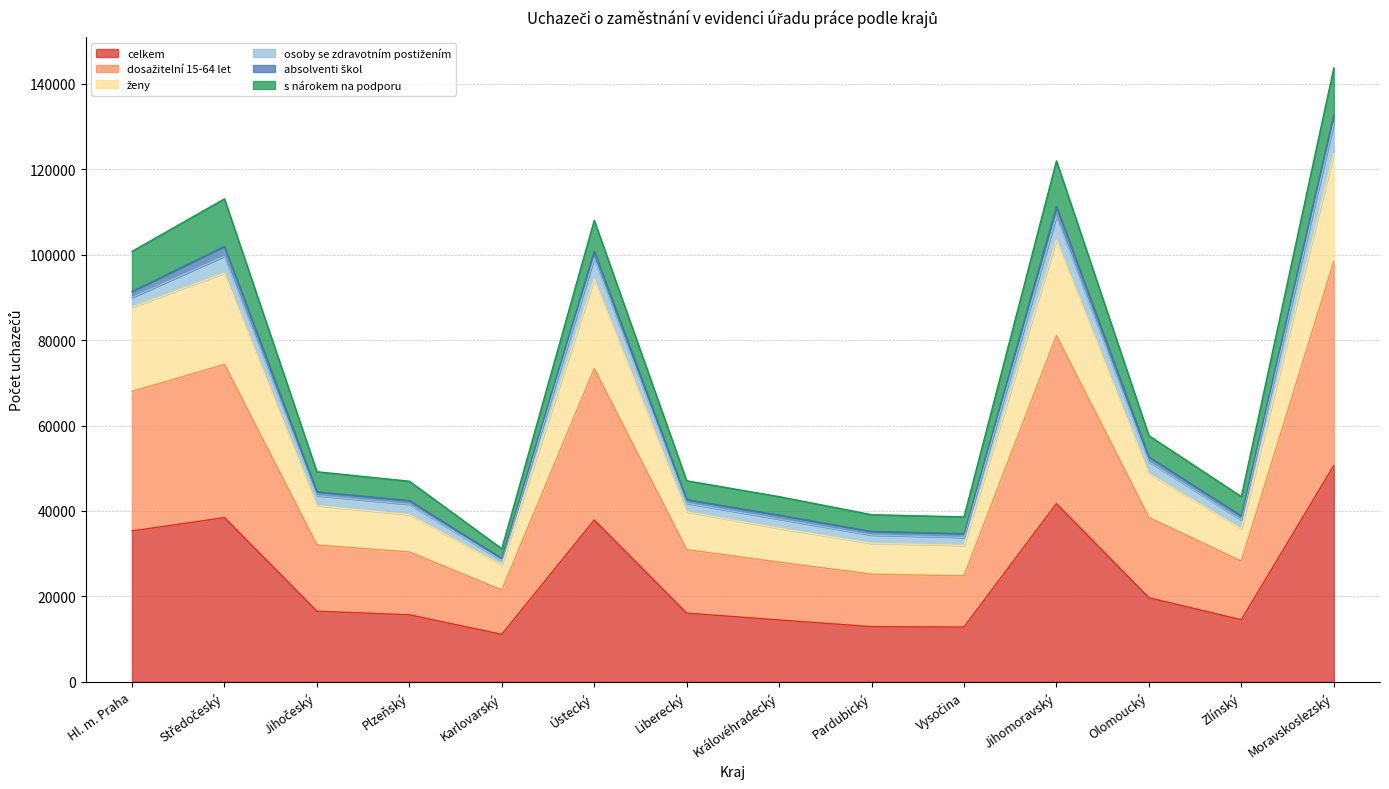

What is the sum of the dosažitelní 15-64 let values at Plzeňský and Jihočeský?

62448